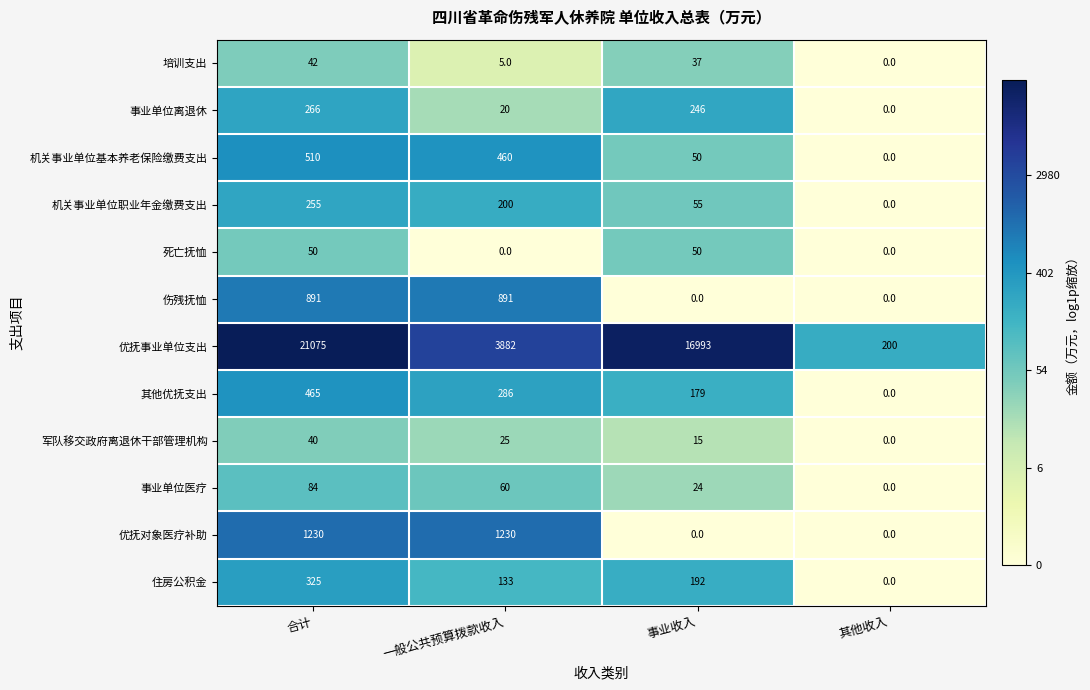

The value of 事业单位医疗 at 一般公共预算拨款收入 is 97. True or false?

False